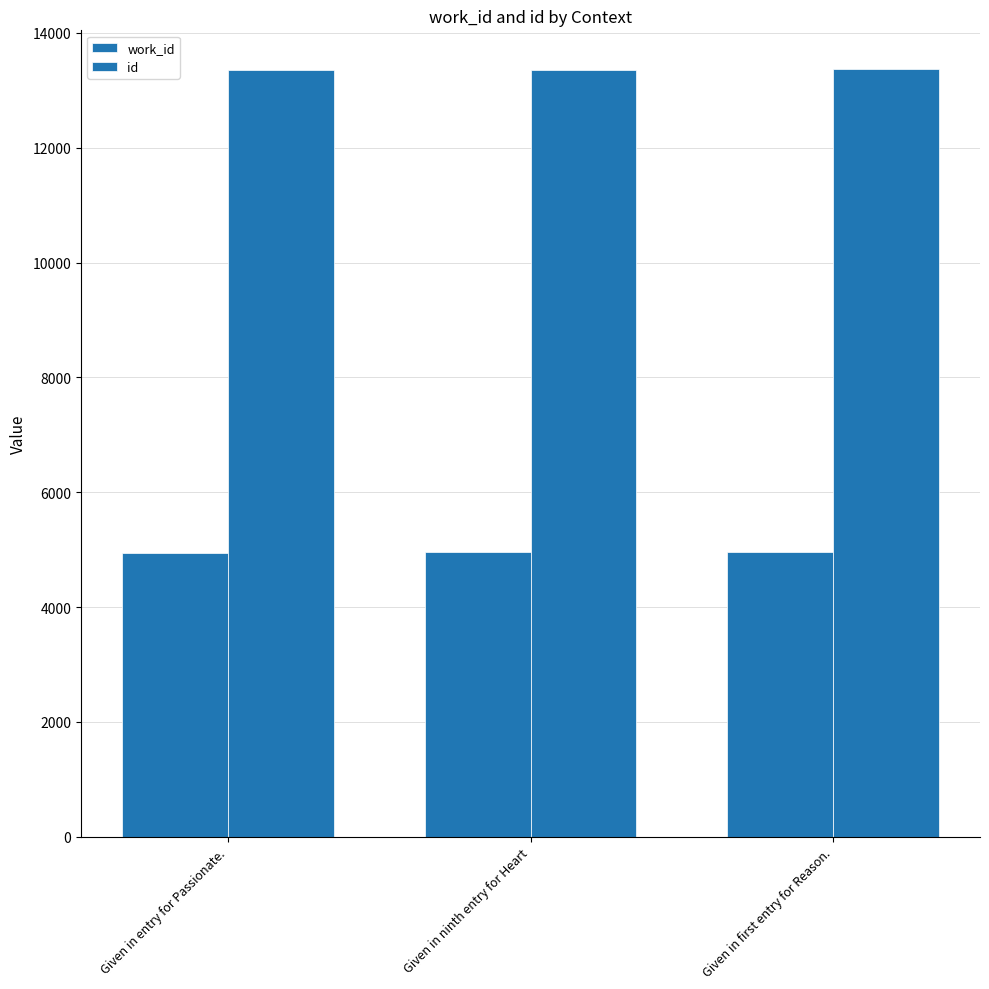

How many data points in id are less than 13361?

1